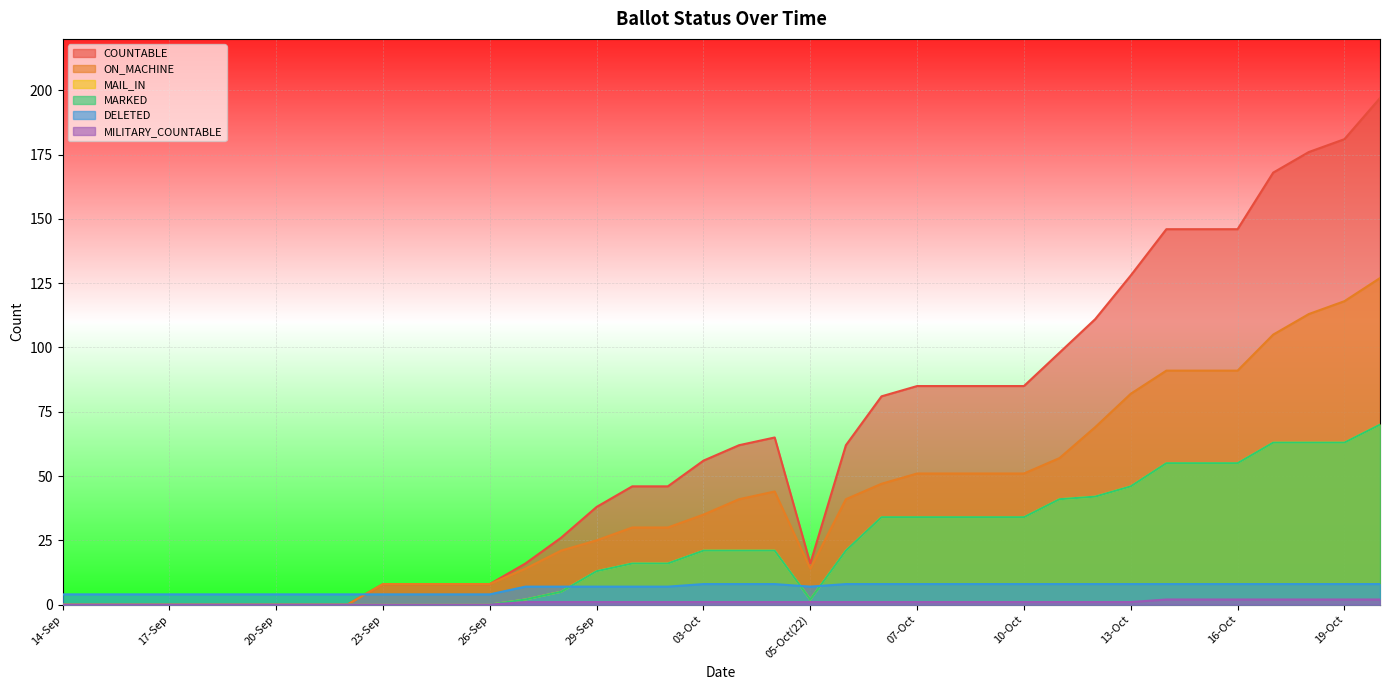

At which category does ON_MACHINE reach its first local valley?

05-Oct(22)